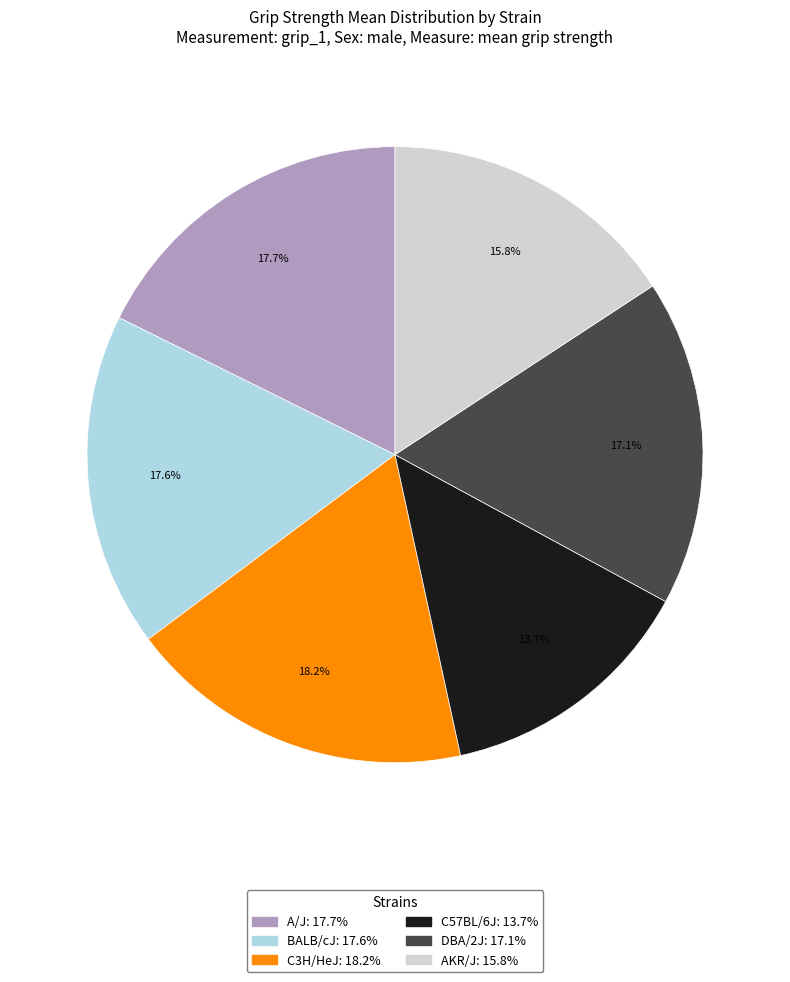

Which has a higher value, BALB/cJ or C57BL/6J?

BALB/cJ